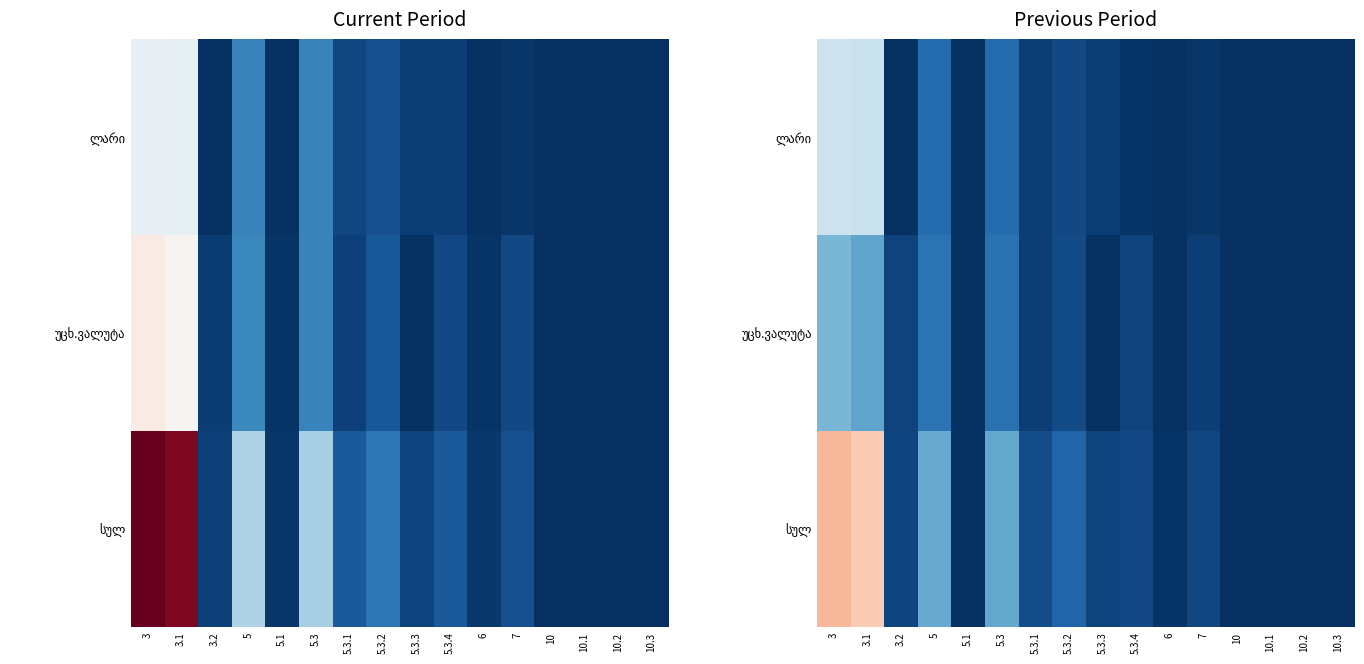

Rank the series by their average value, from lowest to highest.

უცხ.ვალუტა, ლარი, სულ